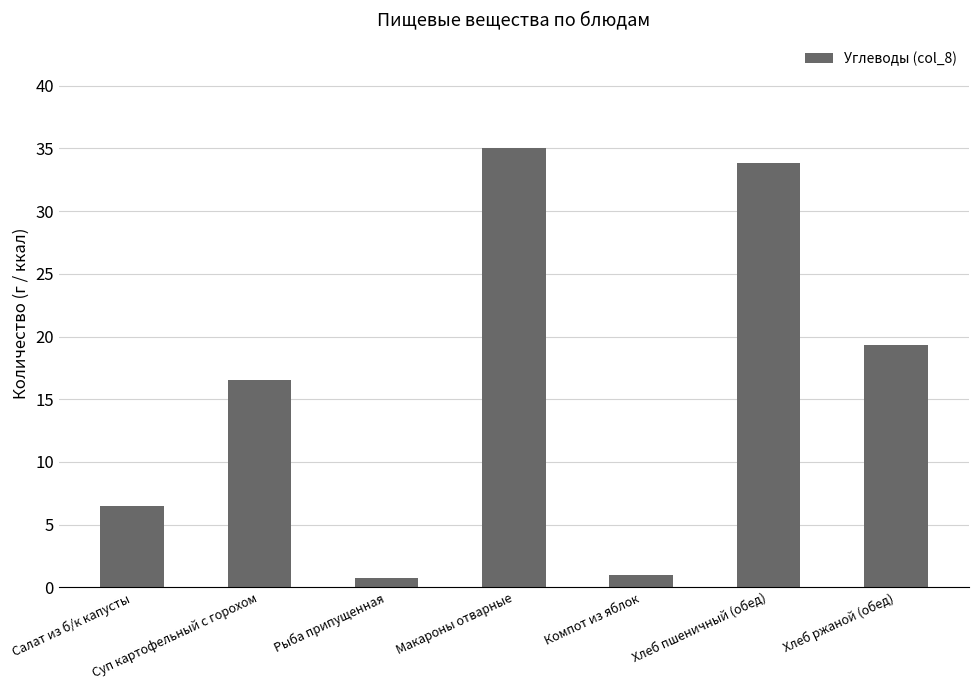

What position from the right is Хлеб пшеничный (обед)?

2